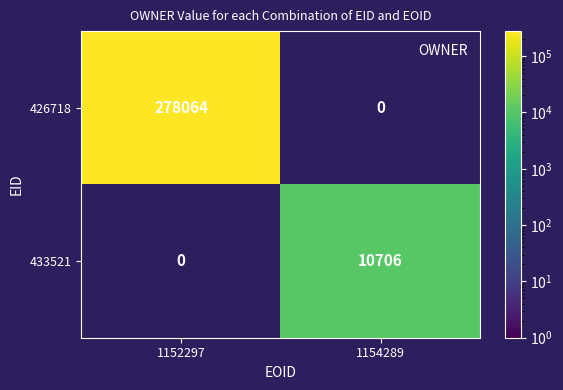

Which series has the largest range (max minus min)?

426718